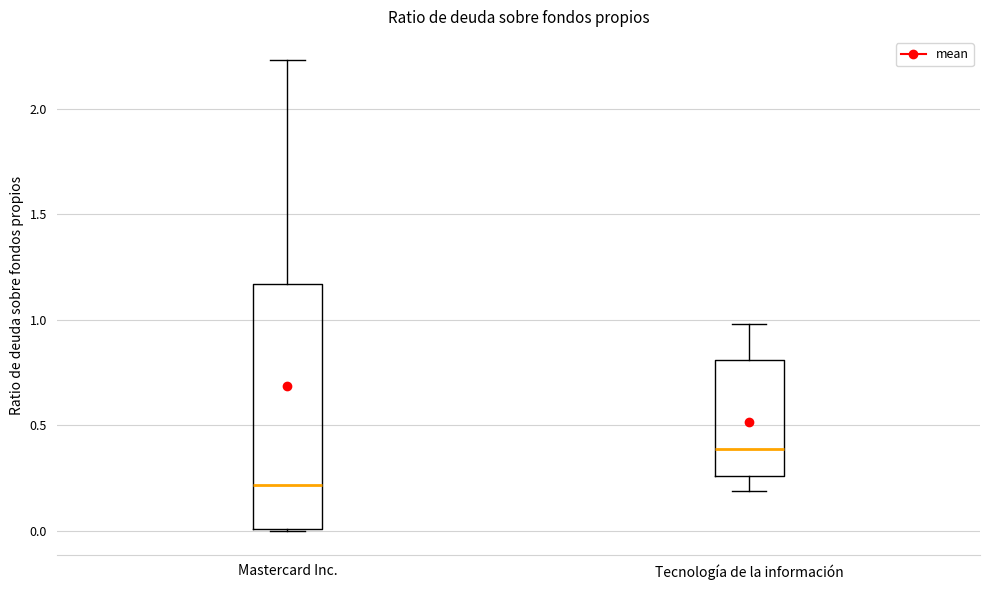

Which box has the lowest median line?

Mastercard Inc.